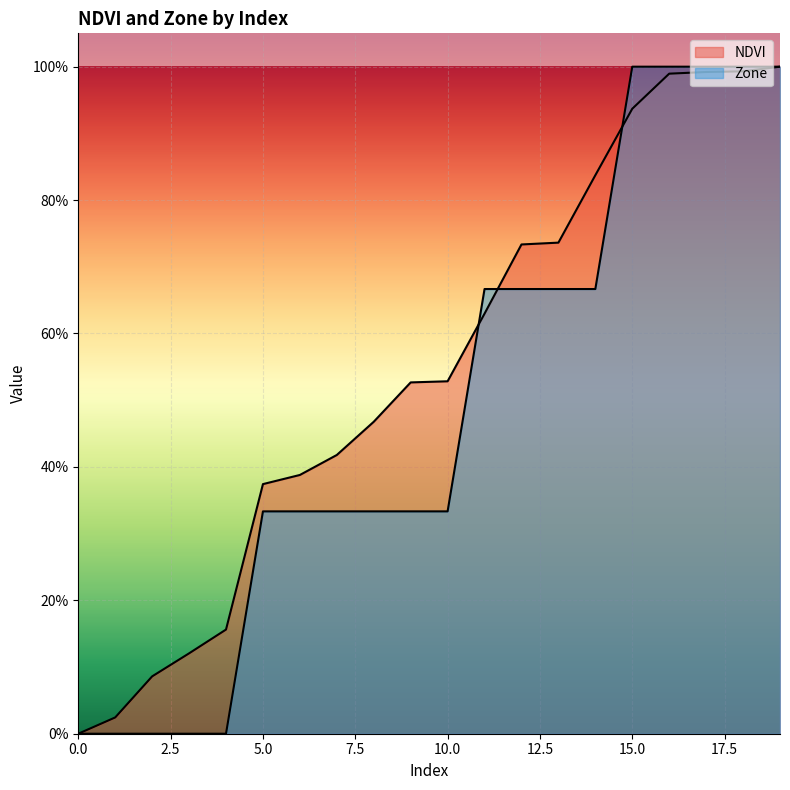

Does the chart display data point markers on the line(s)?

No